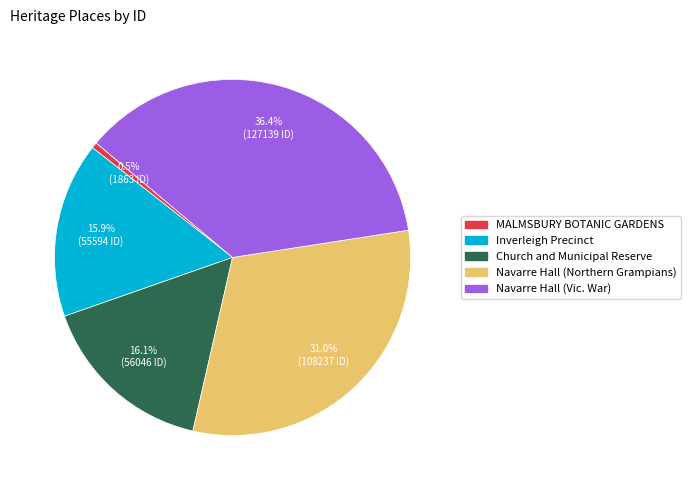

How many slices are in this pie chart?

5